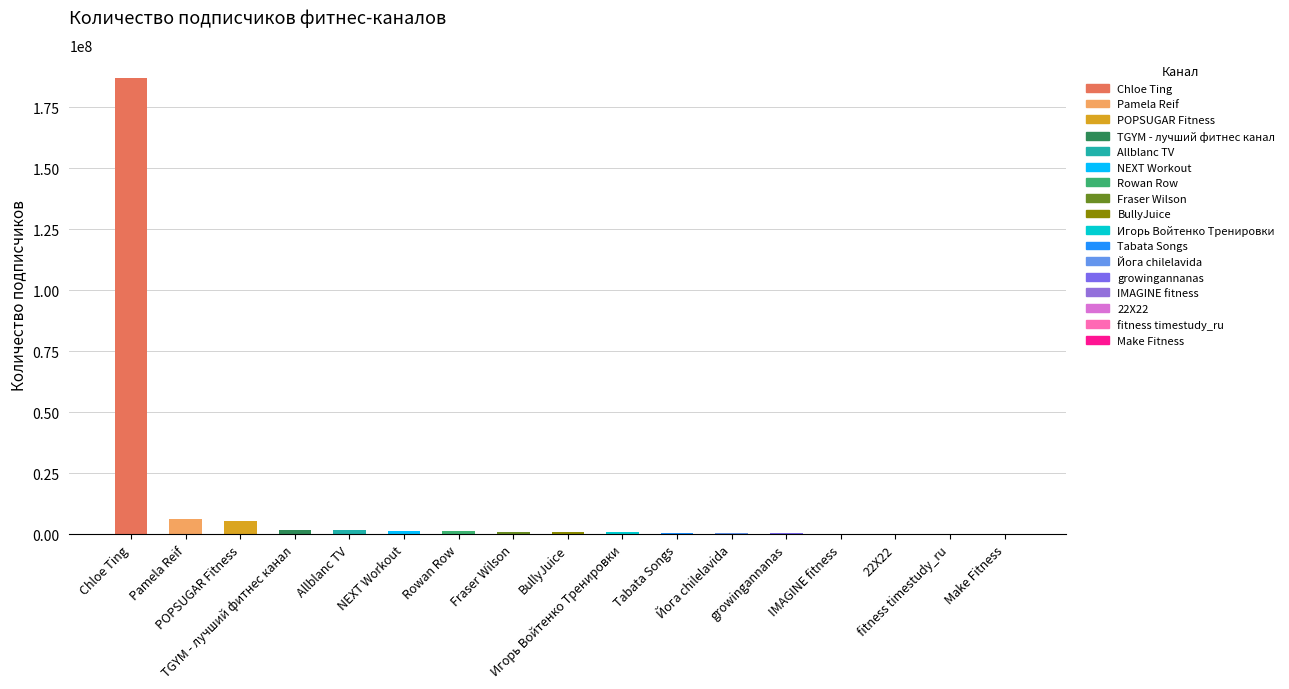

What is the change in value from Chloe Ting to Make Fitness?

-186880000